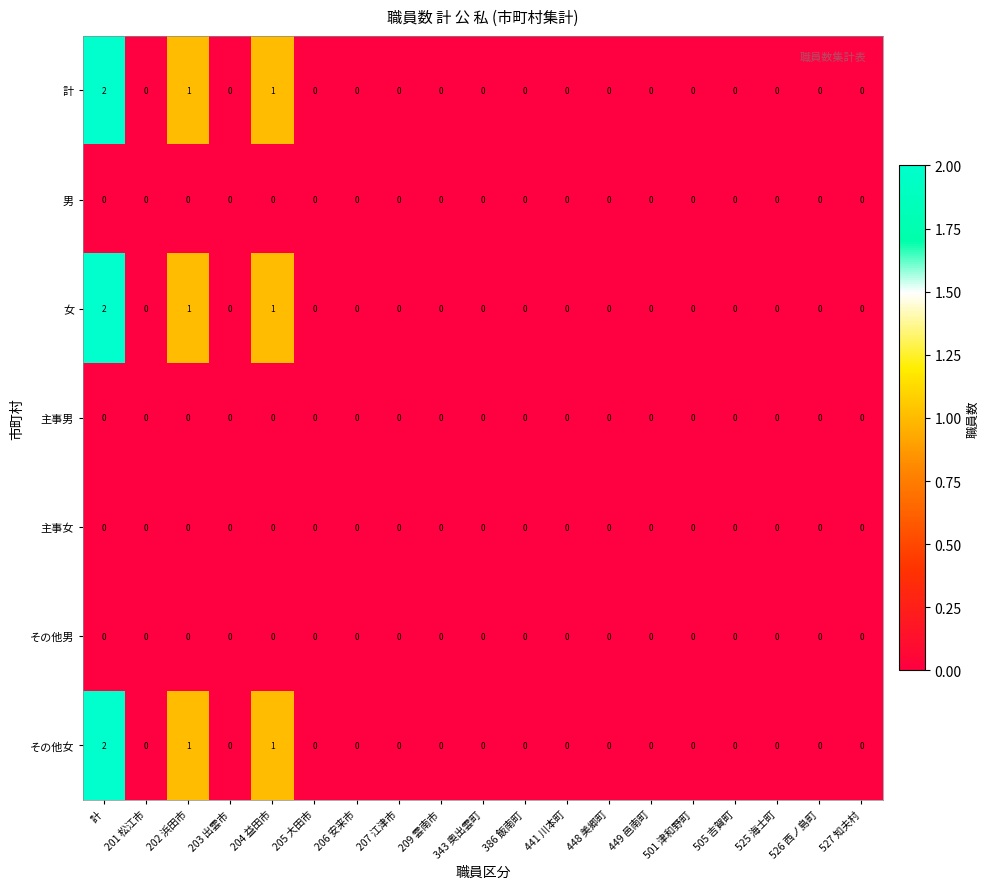

Which category has the highest value in the その他女 series?

計